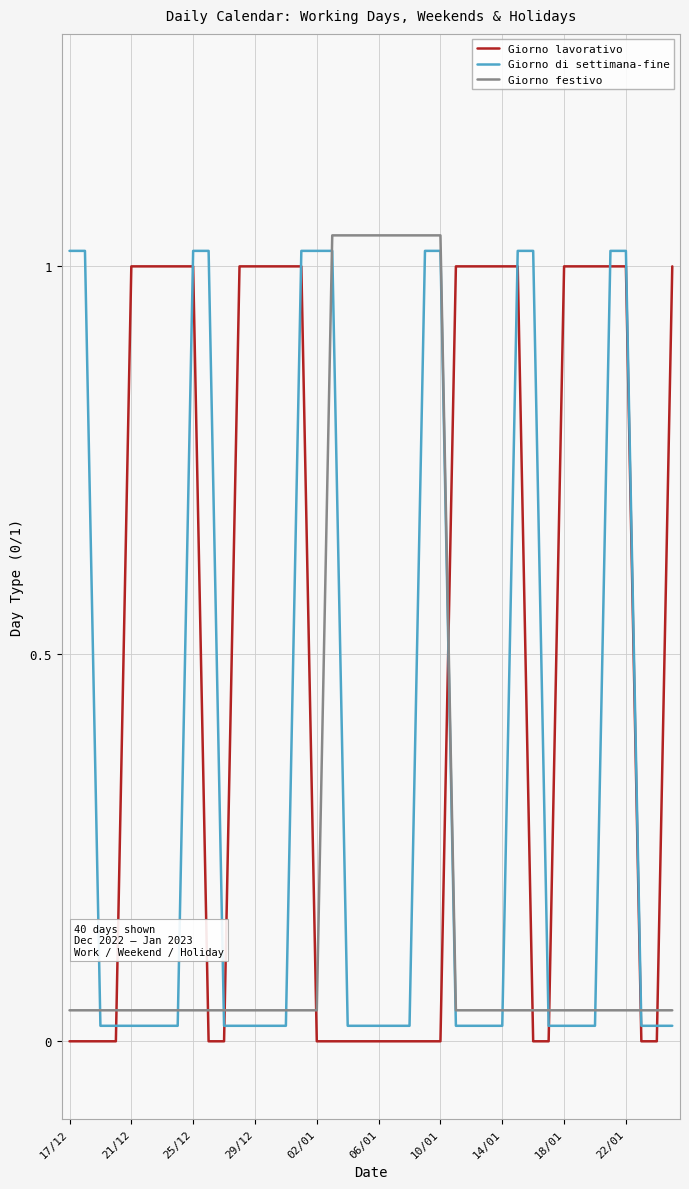

True or false: Giorno festivo and Giorno lavorativo intersect in this chart.

True